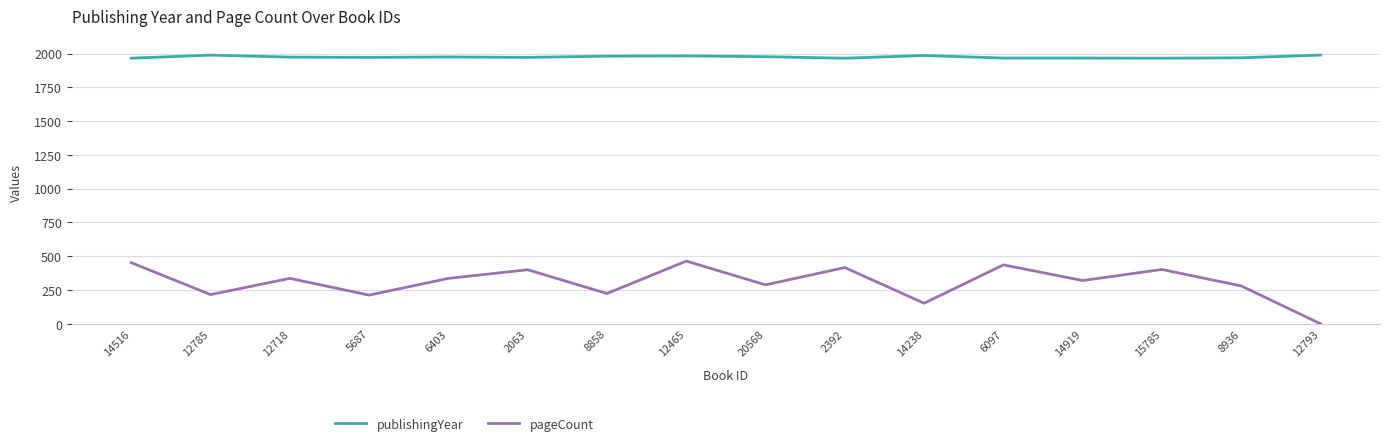

At how many categories does at least one series exceed 1612?

16